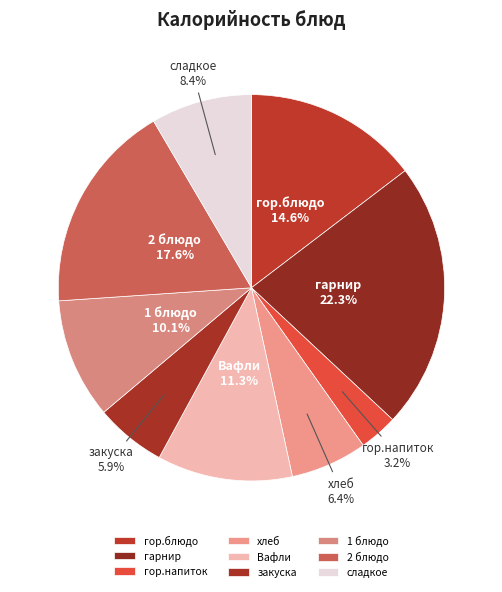

Combined, do закуска and гор.блюдо account for over 50%?

No